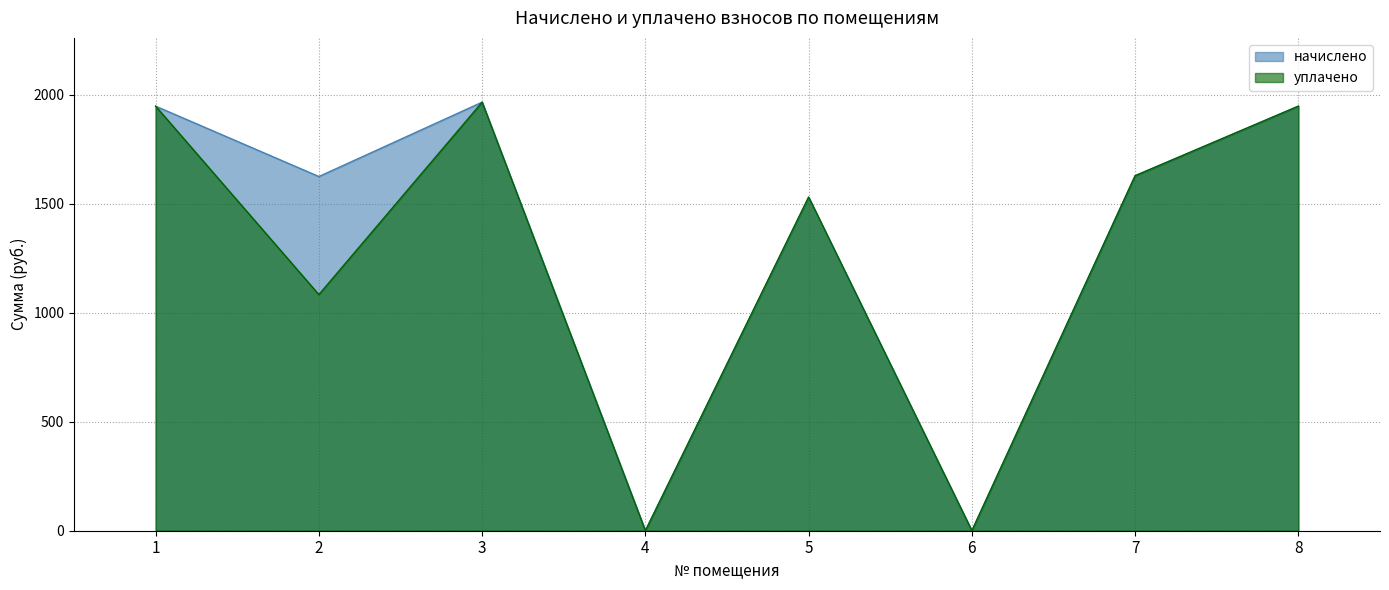

What is the difference between the уплачено values at 1 and 2?

863.9